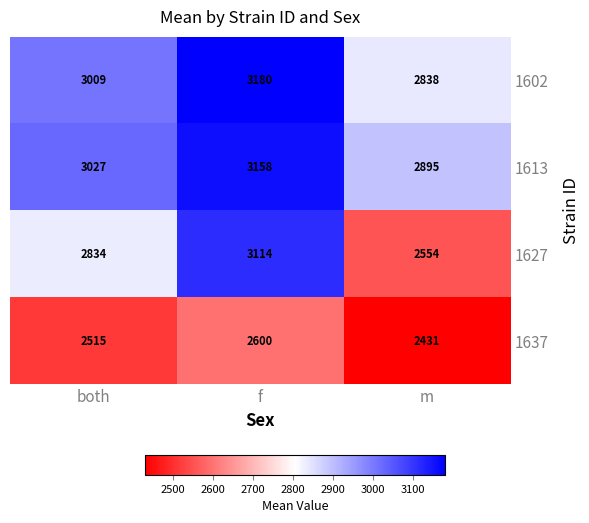

At how many categories does at least one series exceed 2614?

3